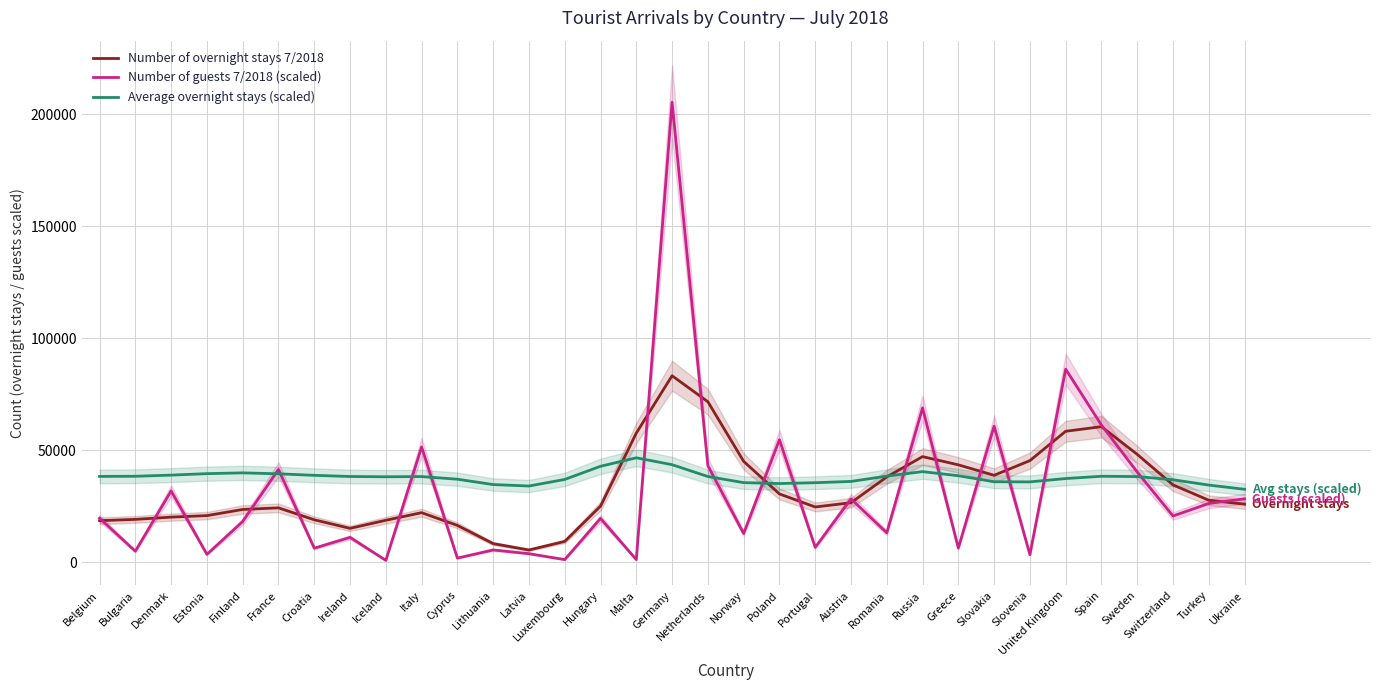

How many lines are shown in the chart?

3